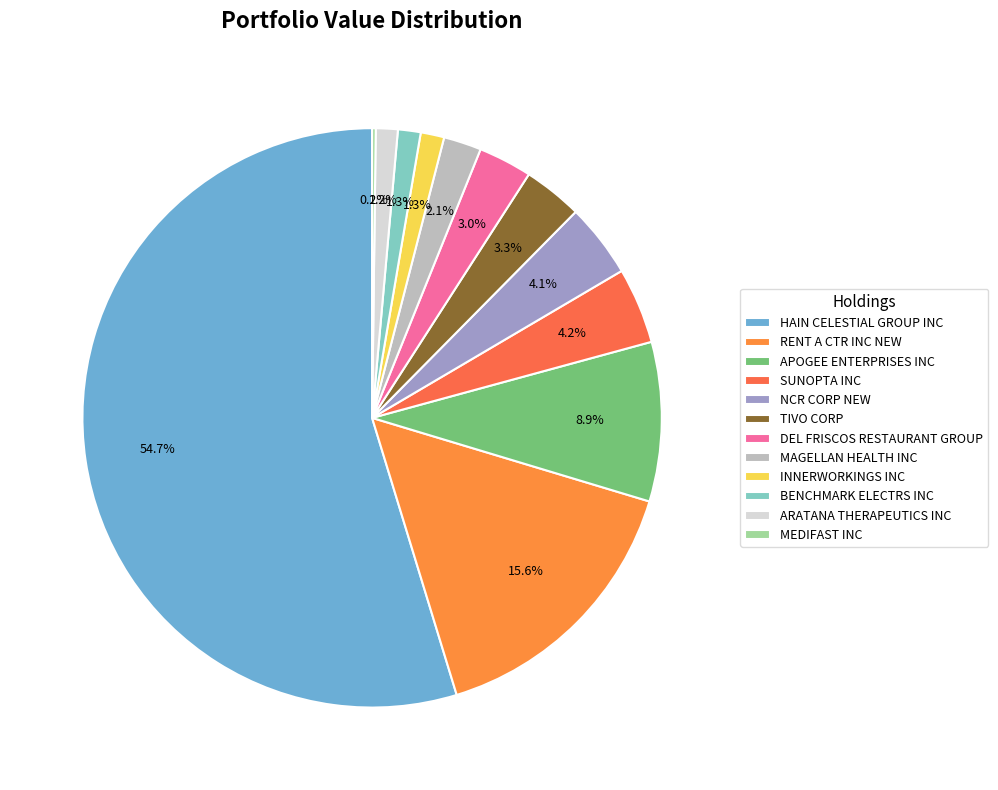

Does APOGEE ENTERPRISES INC account for over 50% of the chart?

No